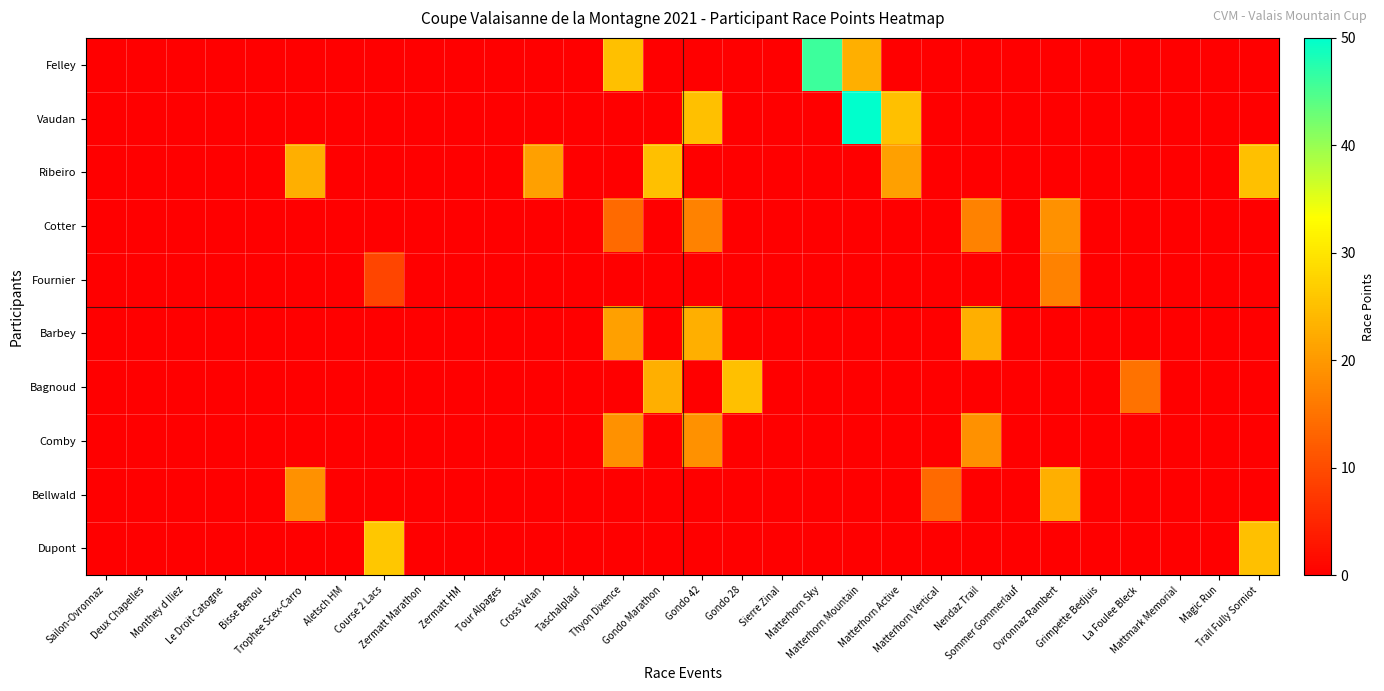

How many series are shown in this chart?

10